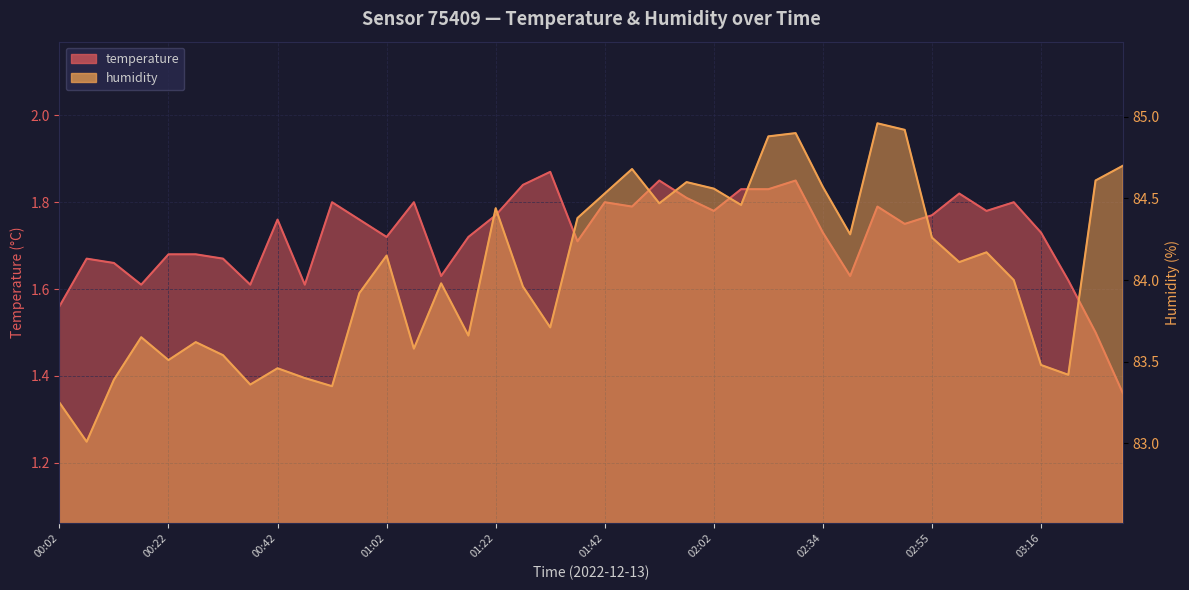

How many data points does each series have?

40